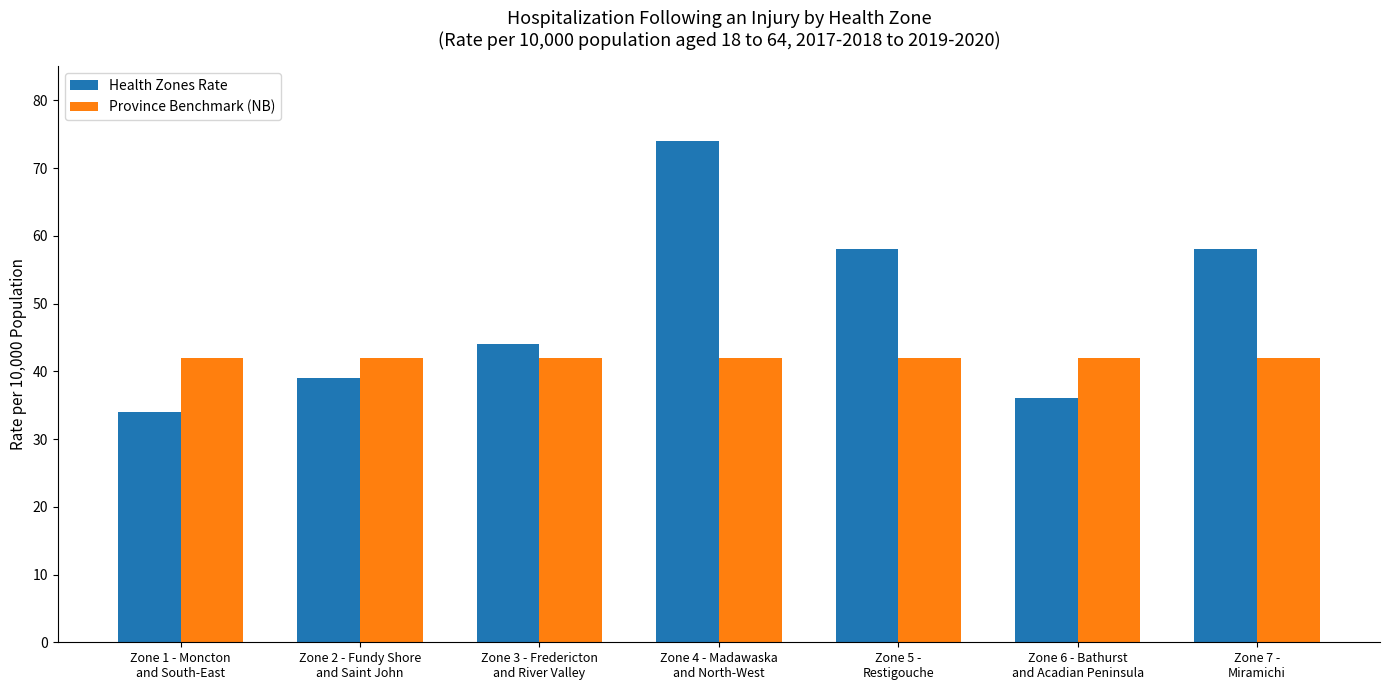

Is the value of Province Benchmark (NB) at Zone 1 - Moncton
and South-East greater than the value of Health Zones Rate at Zone 1 - Moncton
and South-East?

Yes